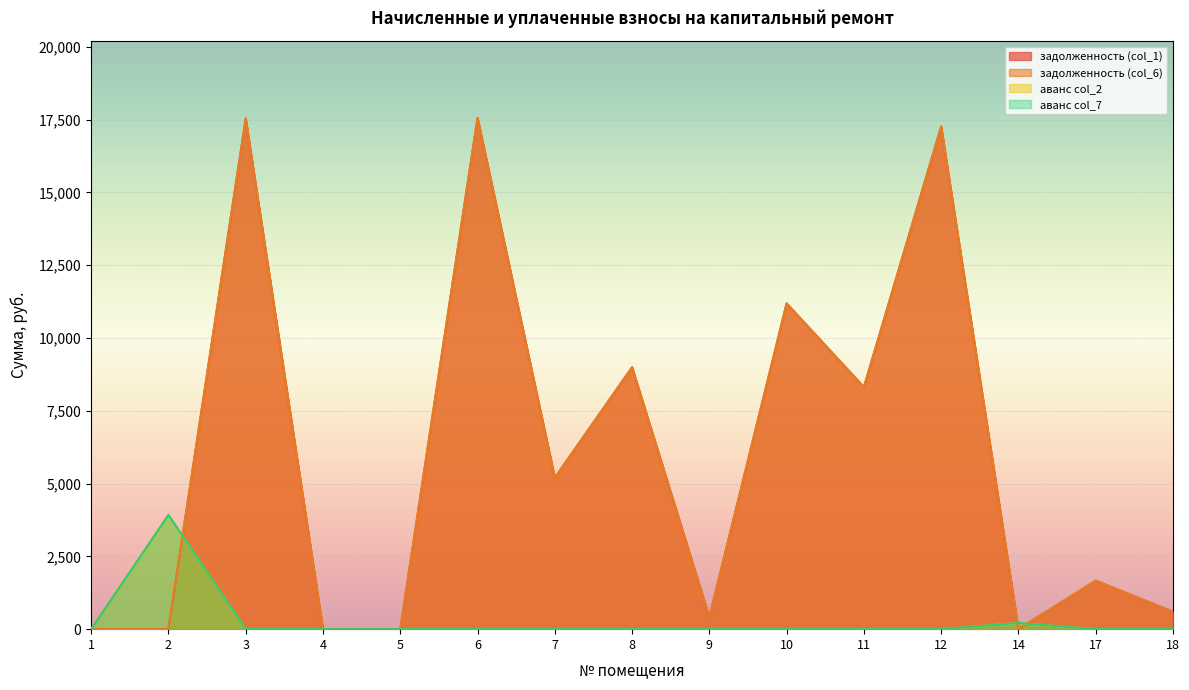

Which series has the largest total across all categories?

задолженность (col_1)